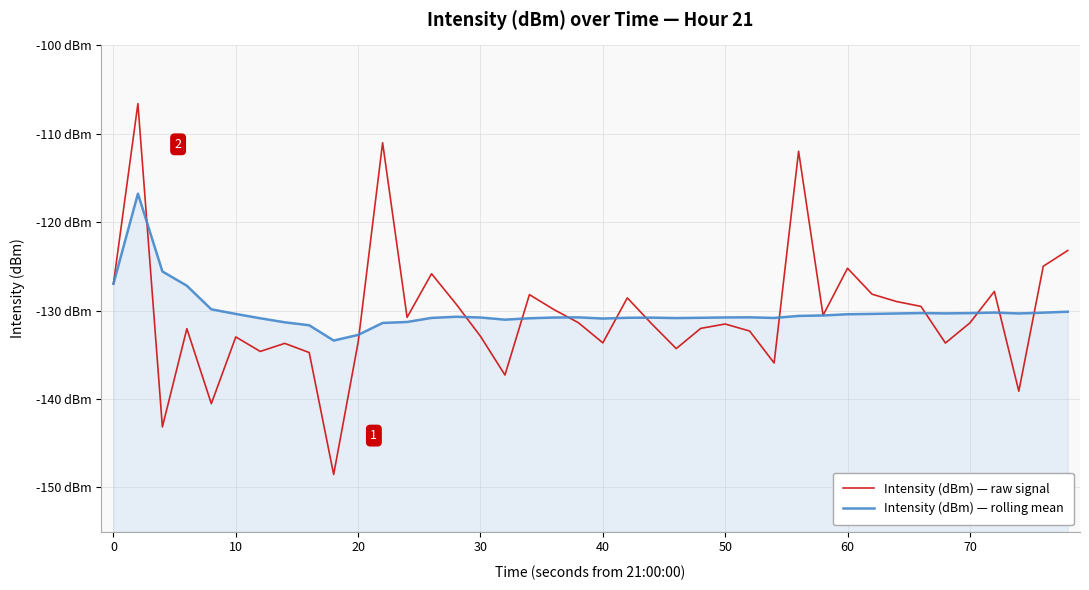

What is the value of the Intensity (dBm) — rolling mean point at the 37th from the left?

-130.2